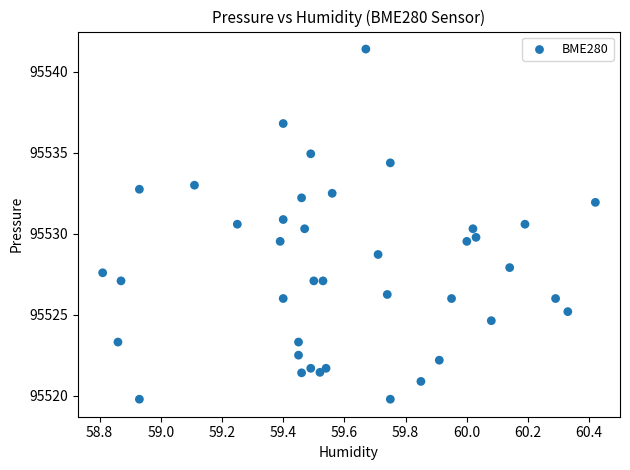

What is the range of Y values (max minus min)?

21.6